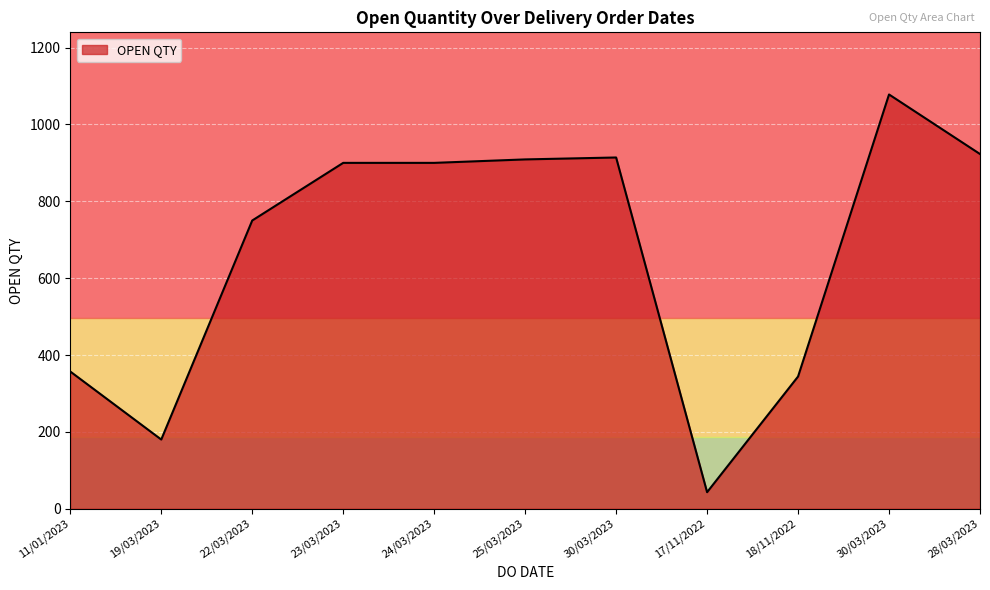

Reading left to right, extract all data points from this chart.

357	180	750	900	900	909	914	43	344	1078	923